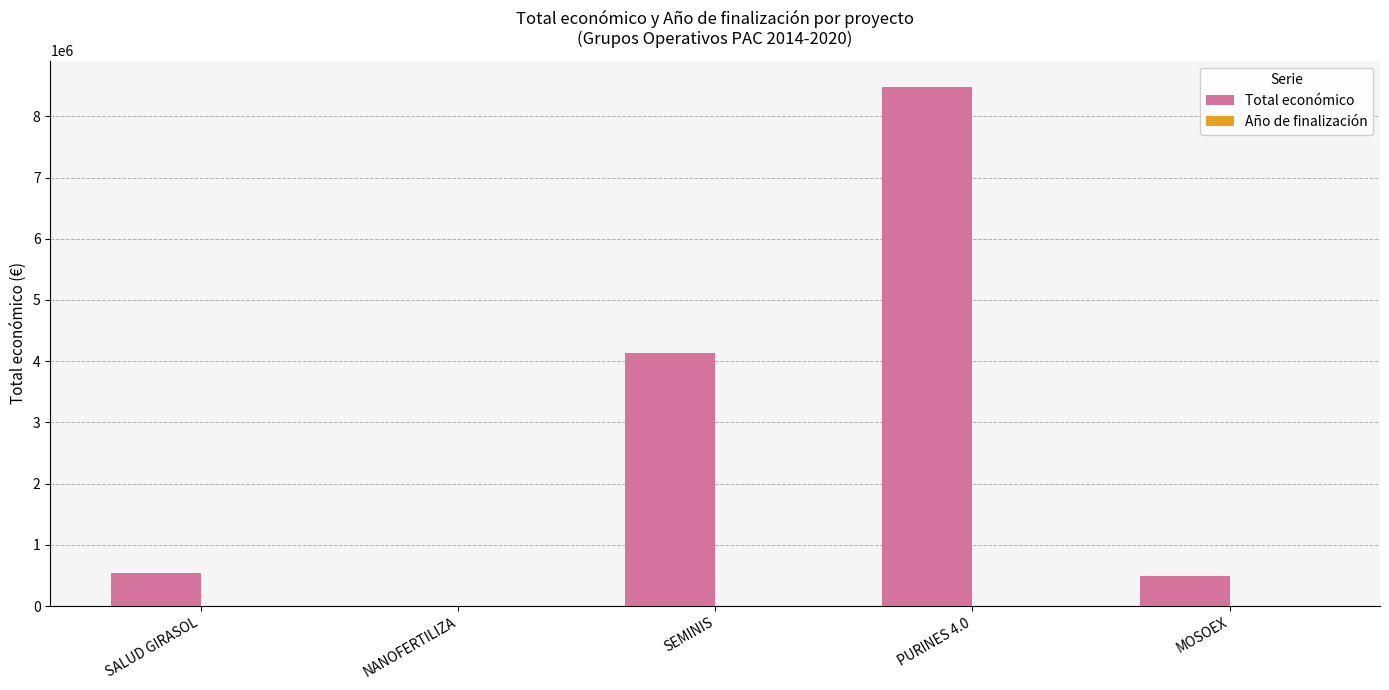

Count the number of categories in the chart.

5